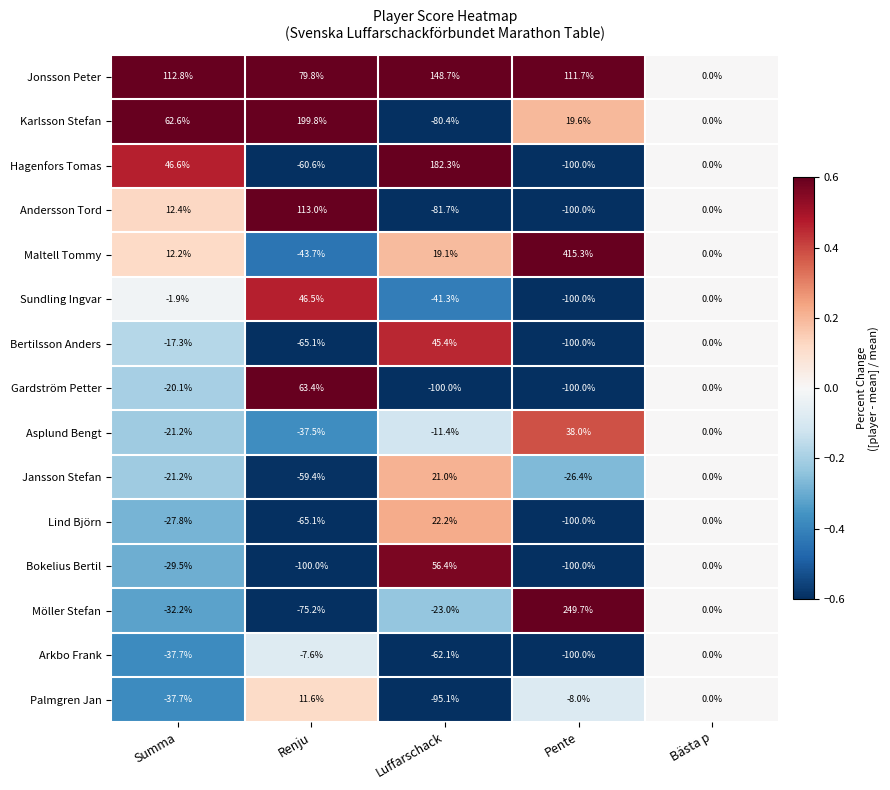

At which category is the sum across all series the highest?

Luffarschack